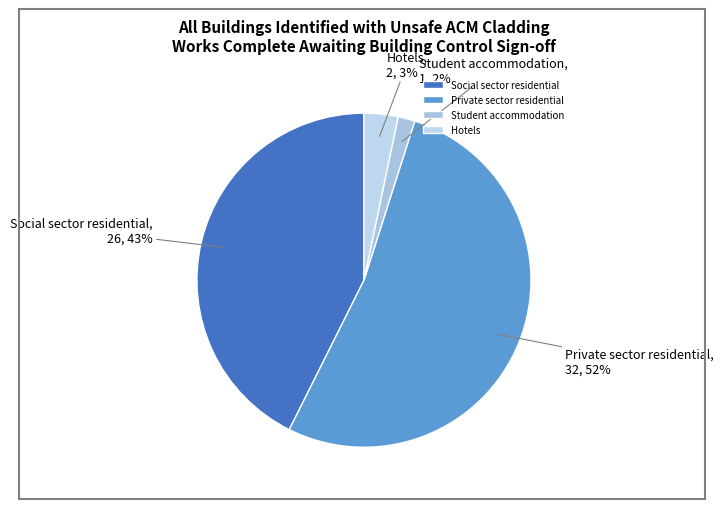

Is the sum of Student accommodation and Hotels greater than half?

No